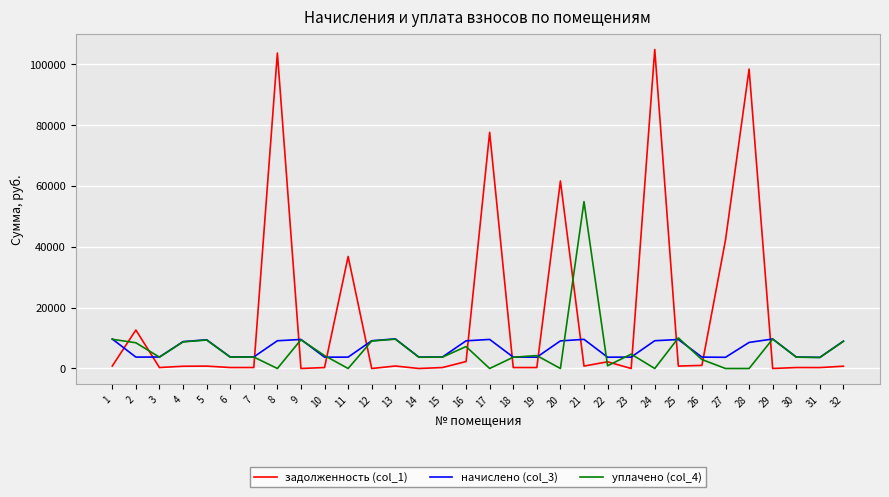

True or false: задолженность (col_1) and начислено (col_3) intersect in this chart.

True